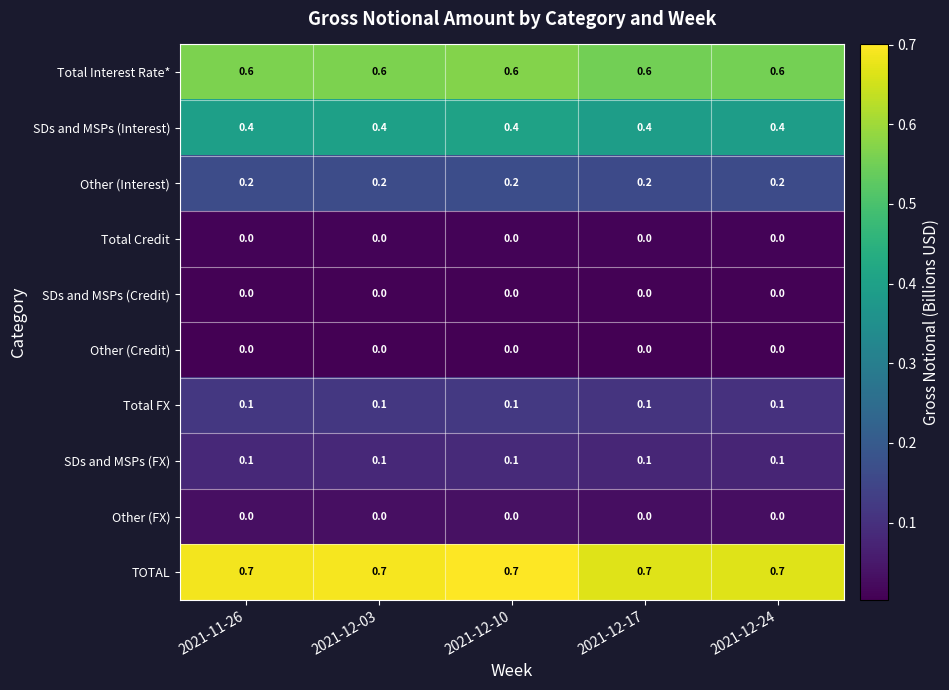

What value does the Total Interest Rate* series have at 2021-12-24?

0.6